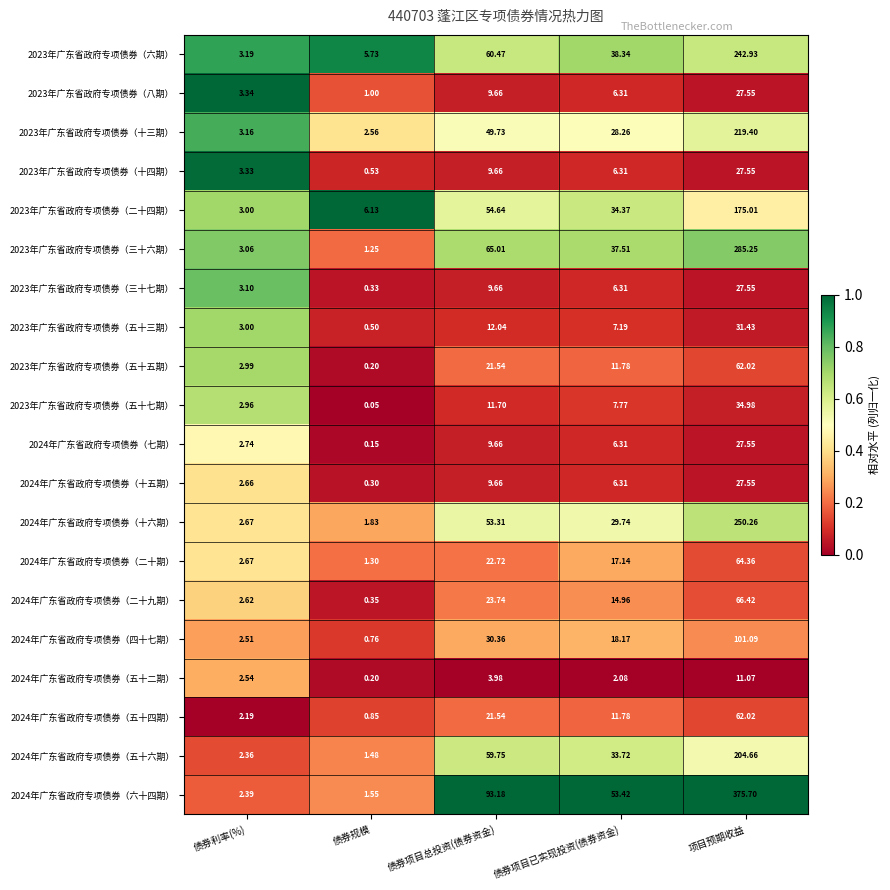

Rank the categories by 2023年广东省政府专项债券（二十四期） value from highest to lowest.

项目预期收益, 债券项目总投资(债券资金), 债券项目已实现投资(债券资金), 债券规模, 债券利率(%)